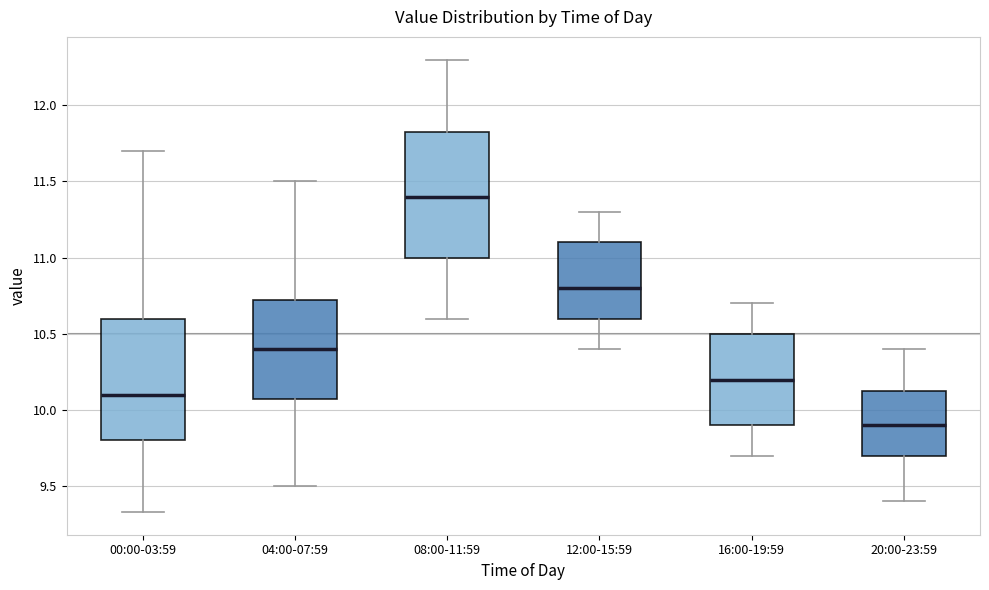

Reading left to right, read every box against the y-axis: the position of its median line, the range the box covers, and the ends of its whiskers. The values are not printed on the chart, so give them approximately, as read against the axis.

00:00-03:59: median 10.10, box 9.80 to 10.60, whiskers 9.35 to 11.70
04:00-07:59: median 10.40, box 10.10 to 10.75, whiskers 9.50 to 11.50
08:00-11:59: median 11.40, box 11.00 to 11.85, whiskers 10.60 to 12.30
12:00-15:59: median 10.80, box 10.60 to 11.10, whiskers 10.40 to 11.30
16:00-19:59: median 10.20, box 9.90 to 10.50, whiskers 9.70 to 10.70
20:00-23:59: median 9.90, box 9.70 to 10.15, whiskers 9.40 to 10.40